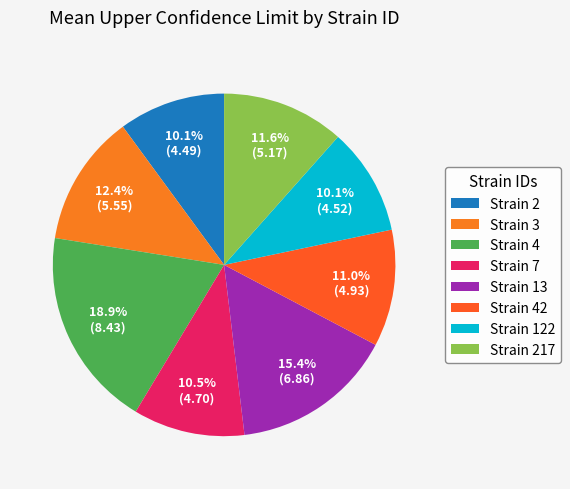

How many segments does this pie chart have?

8